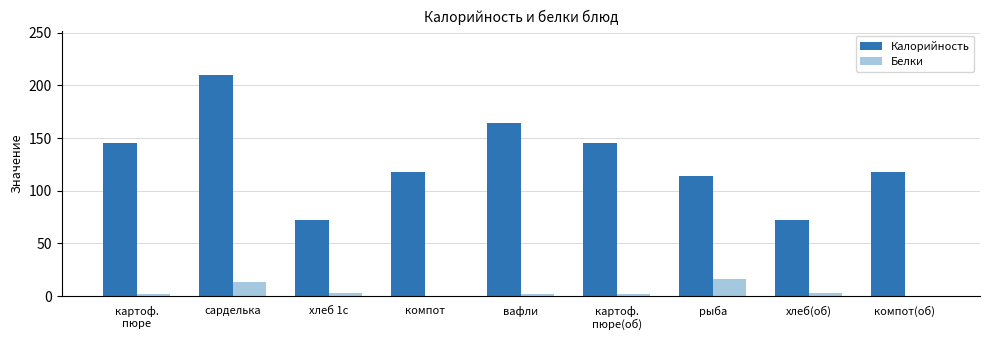

Are the bars grouped side by side (vs. stacked)?

Yes